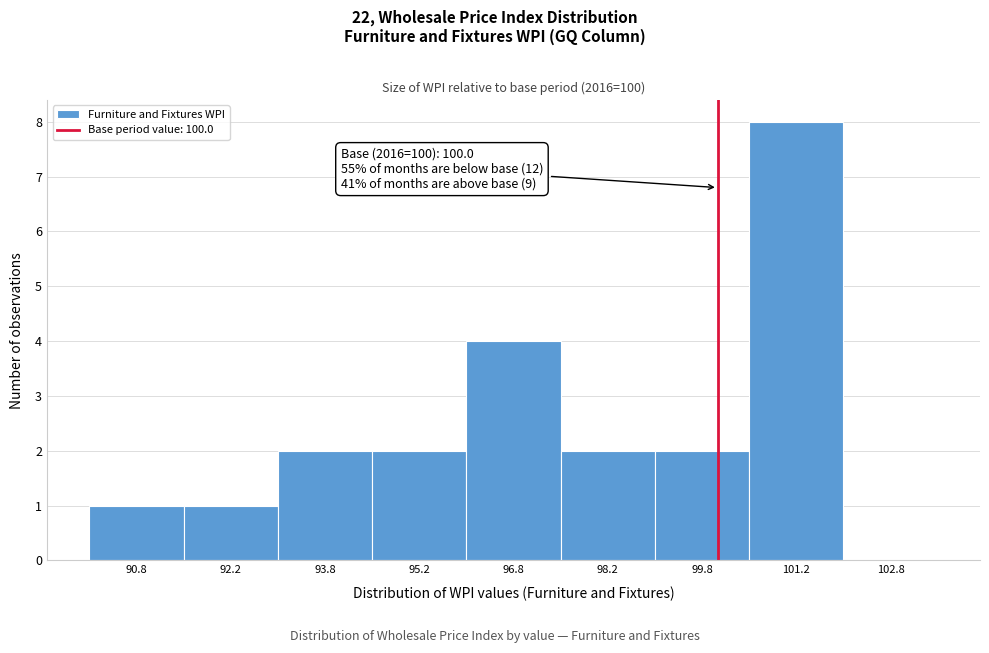

Over which range of the x-axis is the bar tallest?

100.5 to 102.0